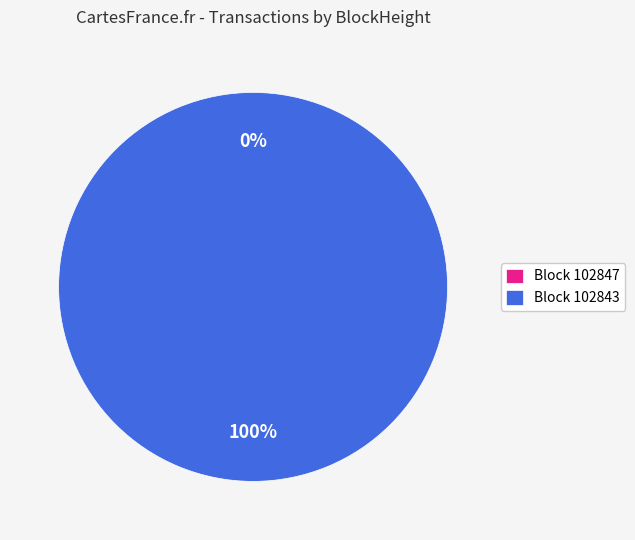

To the nearest percent, what is the combined percentage of 102847 and 102843?

100%